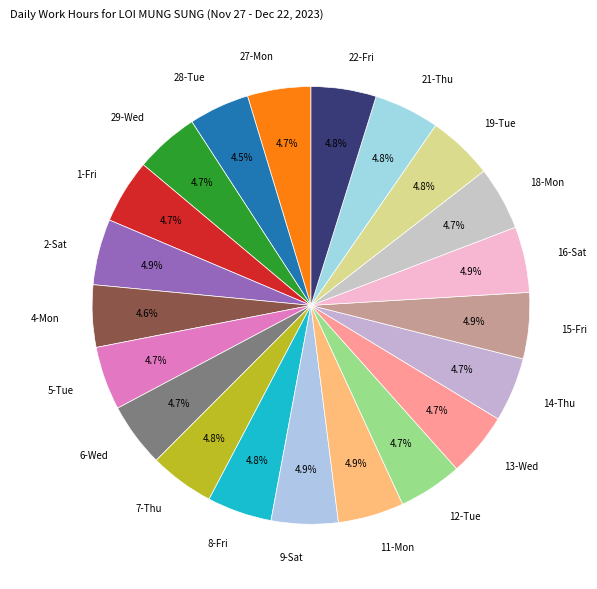

How much of the chart is everything except 29-Wed?

95.3%